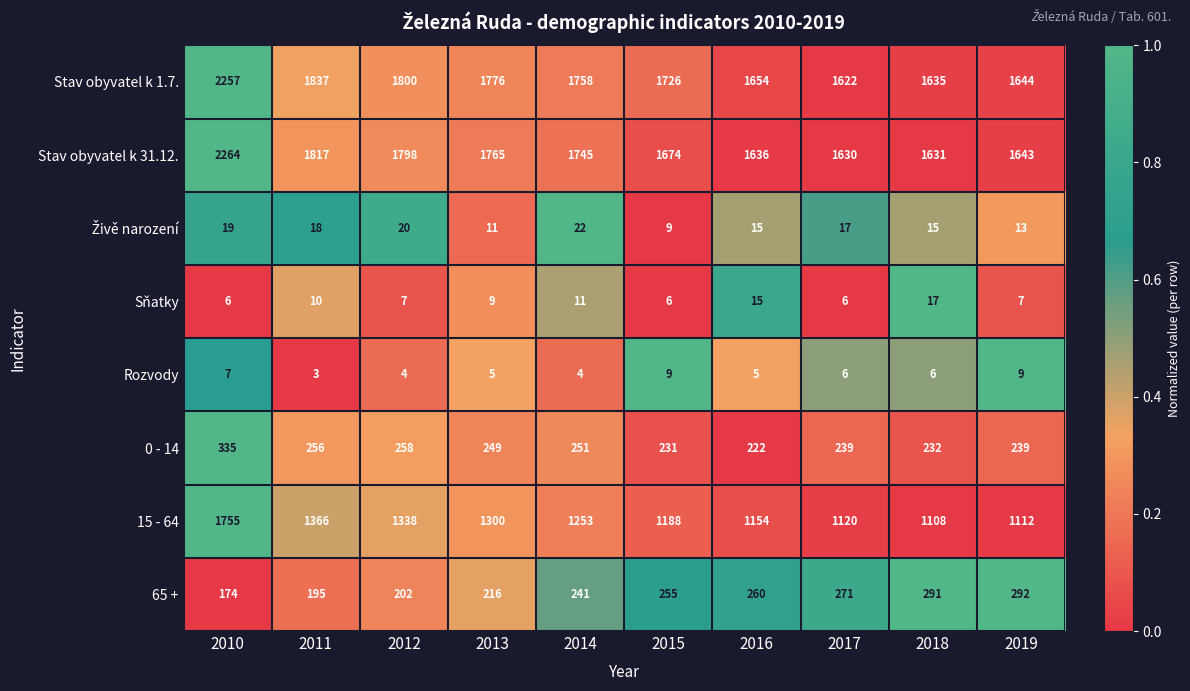

The value of 15 - 64 at 2011 is 2177. True or false?

False